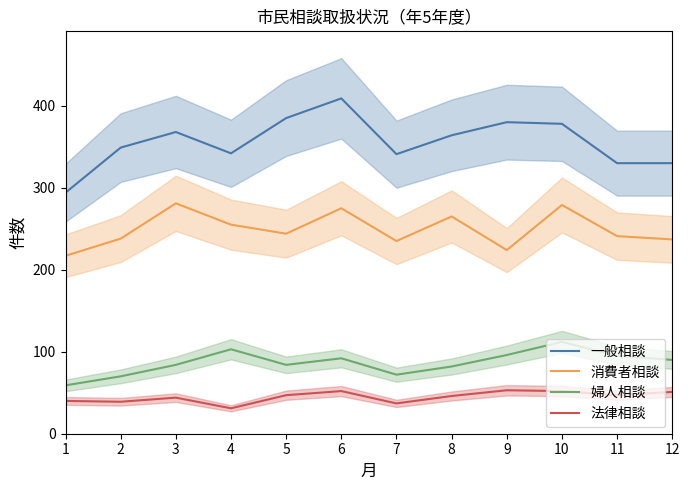

True or false: 消費者相談 and 法律相談 cross at least once.

False